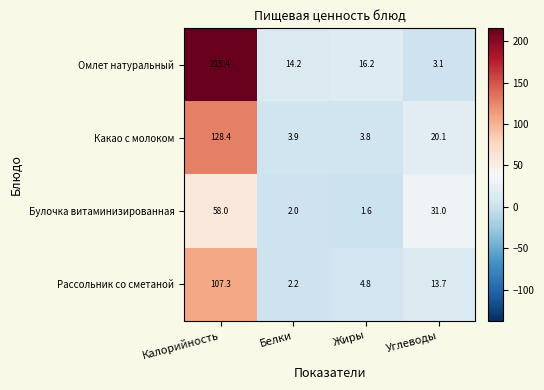

Rank the series by their maximum value, from lowest to highest.

Булочка витаминизированная, Рассольник со сметаной, Какао с молоком, Омлет натуральный